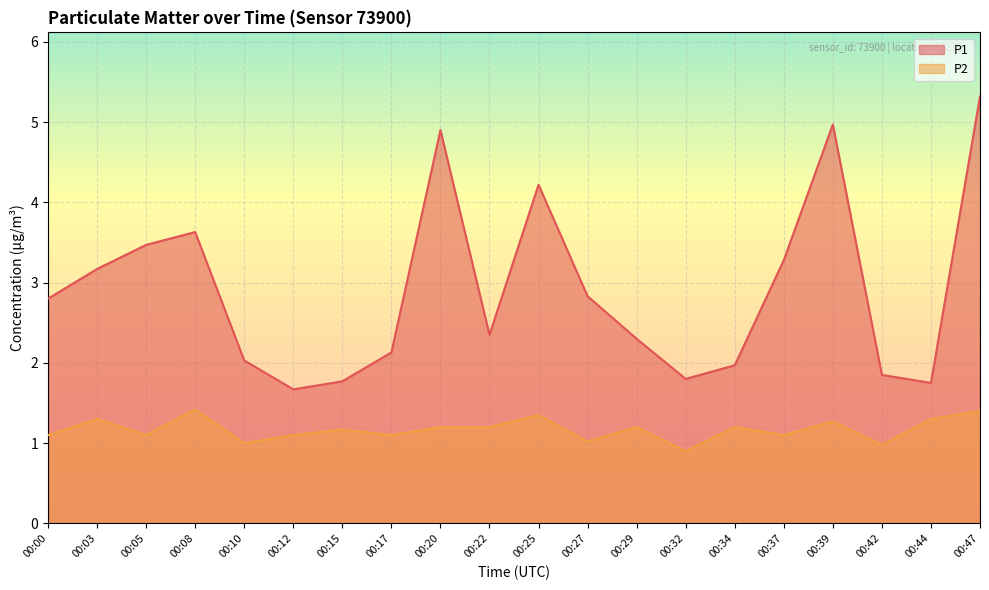

How many lines are shown in the chart?

2